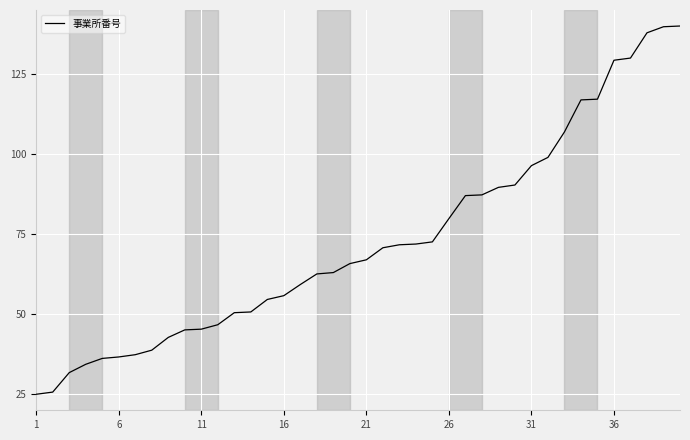

What is the minimum value shown in the chart?

25.0